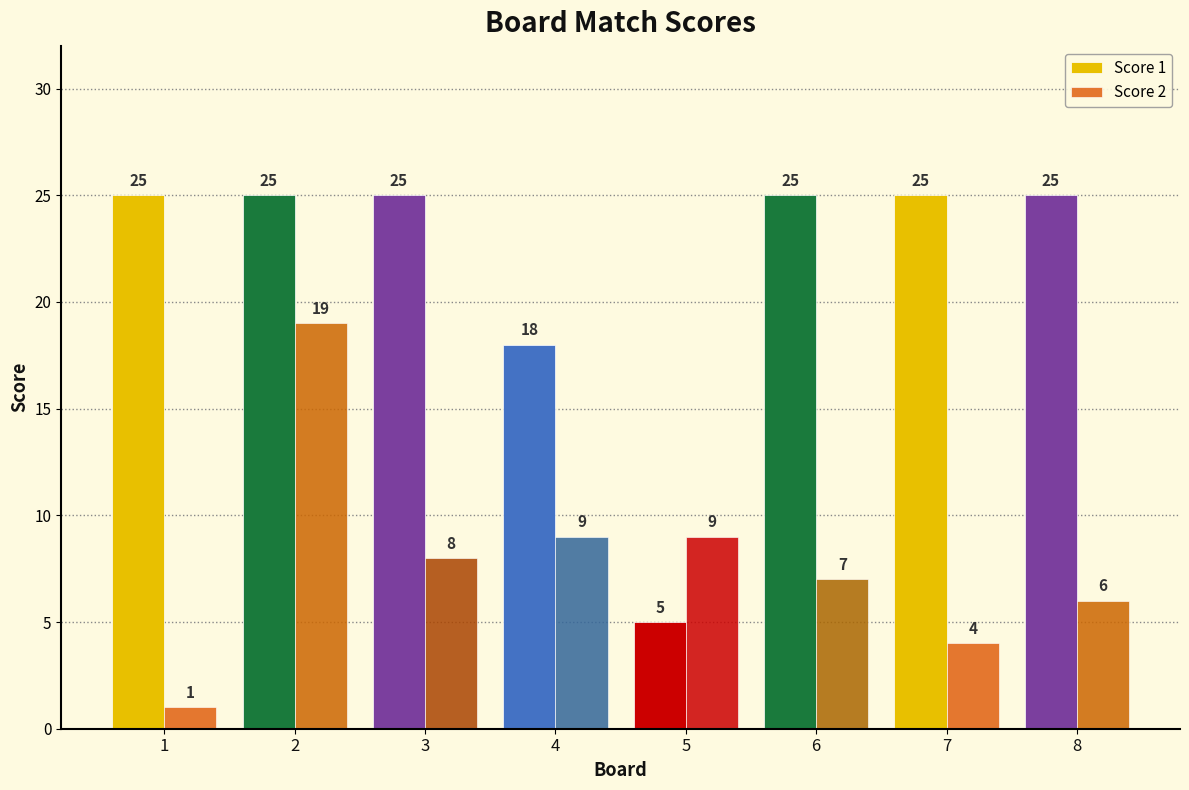

The value of Score 2 at 6 is 2. True or false?

False